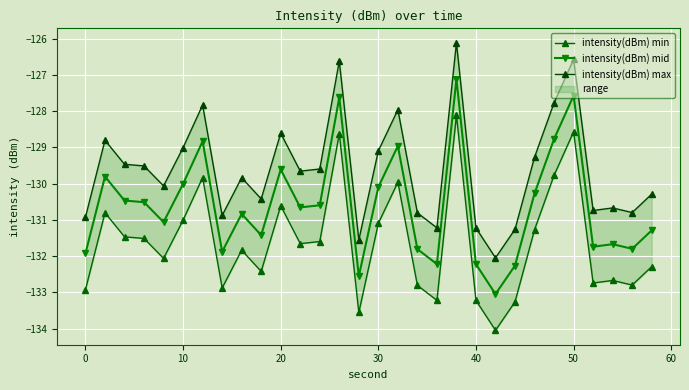

In intensity(dBm) max, how many points are higher than both neighbors (excluding endpoints)?

9